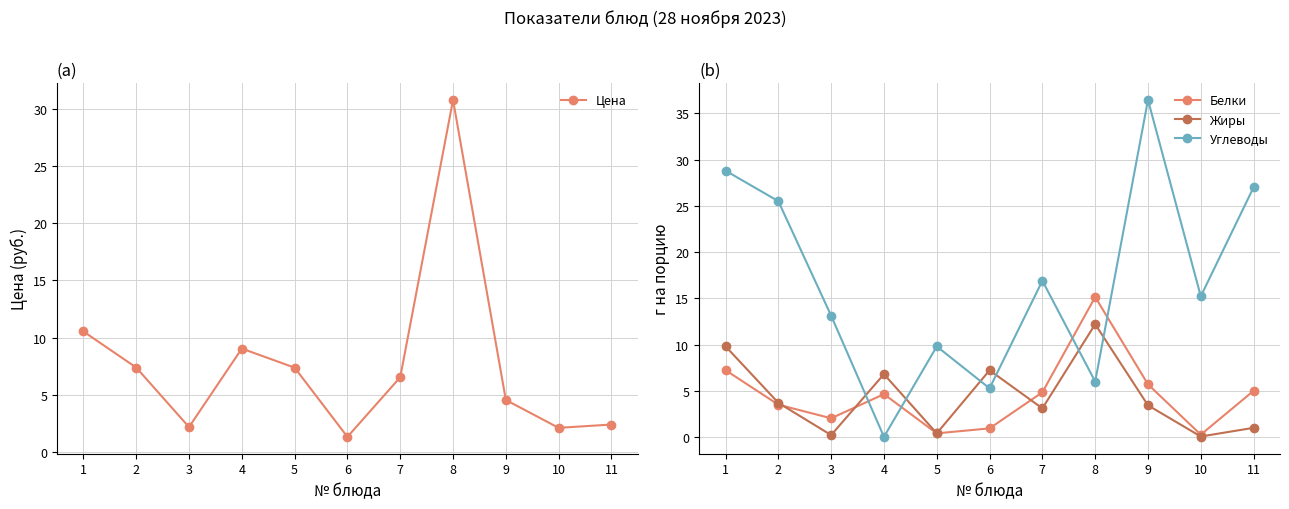

What is the difference between the highest and lowest values at 11?

26.0